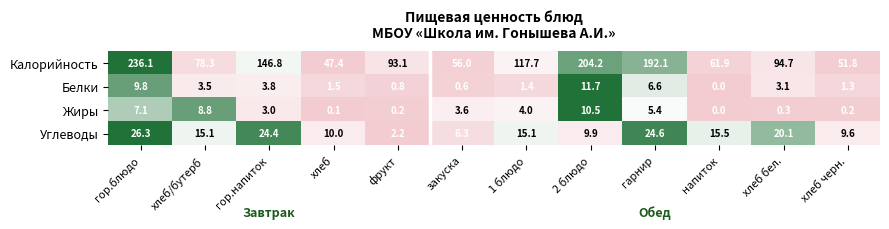

How many data points does each series have?

12